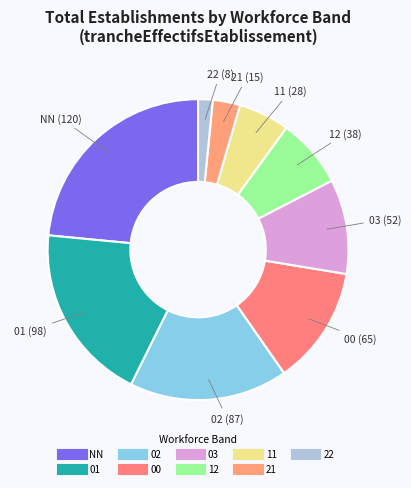

Approximately how many times larger is the value at 22 compared to 01?

0.1